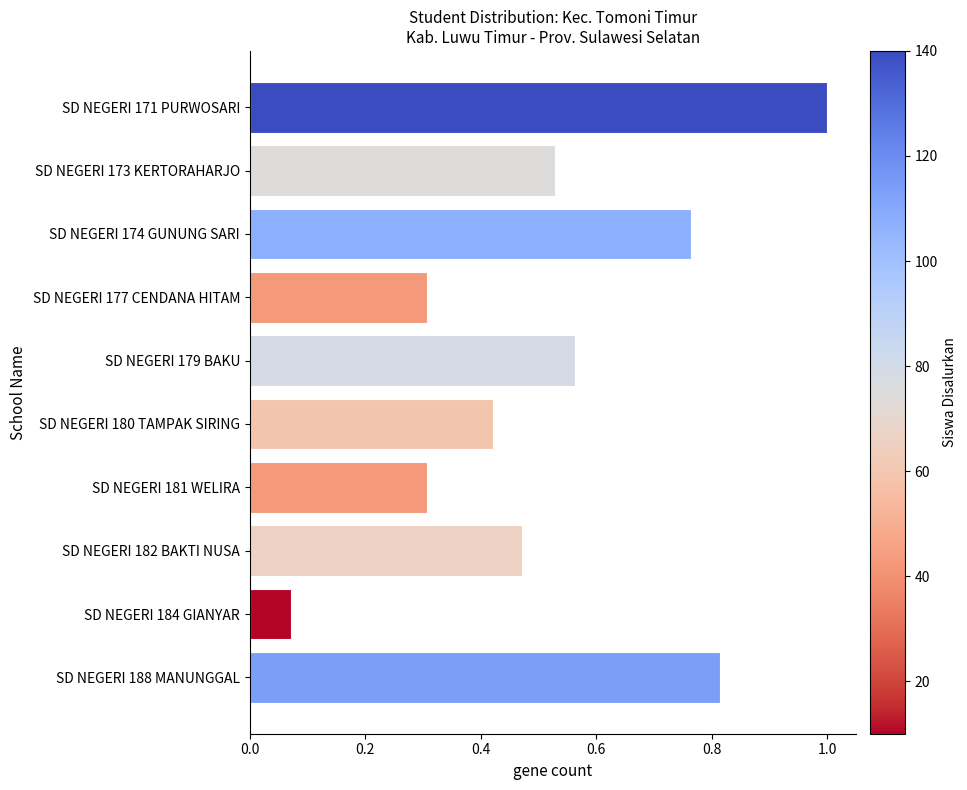

What is the difference between the maximum and minimum values?

0.9